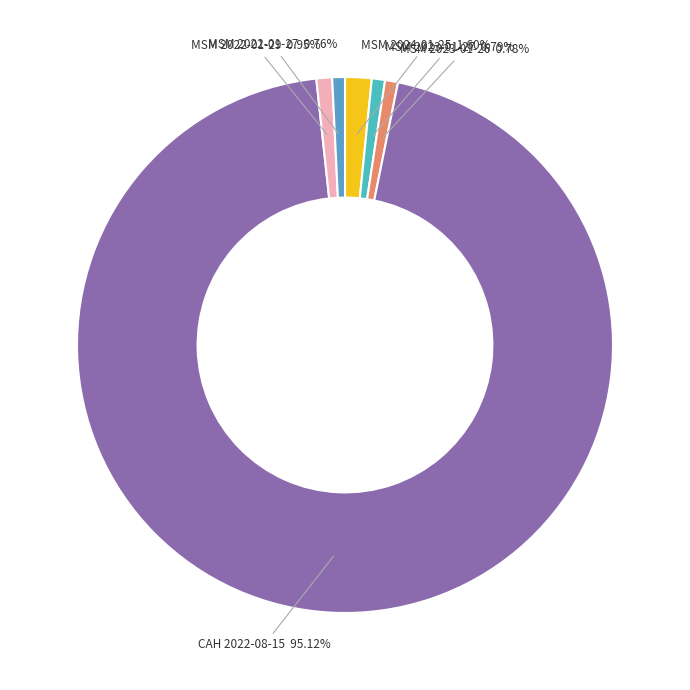

To the nearest percent, what is the difference between the MSM 2024-01-25 and MSM 2022-01-27 slice percentages?

1%